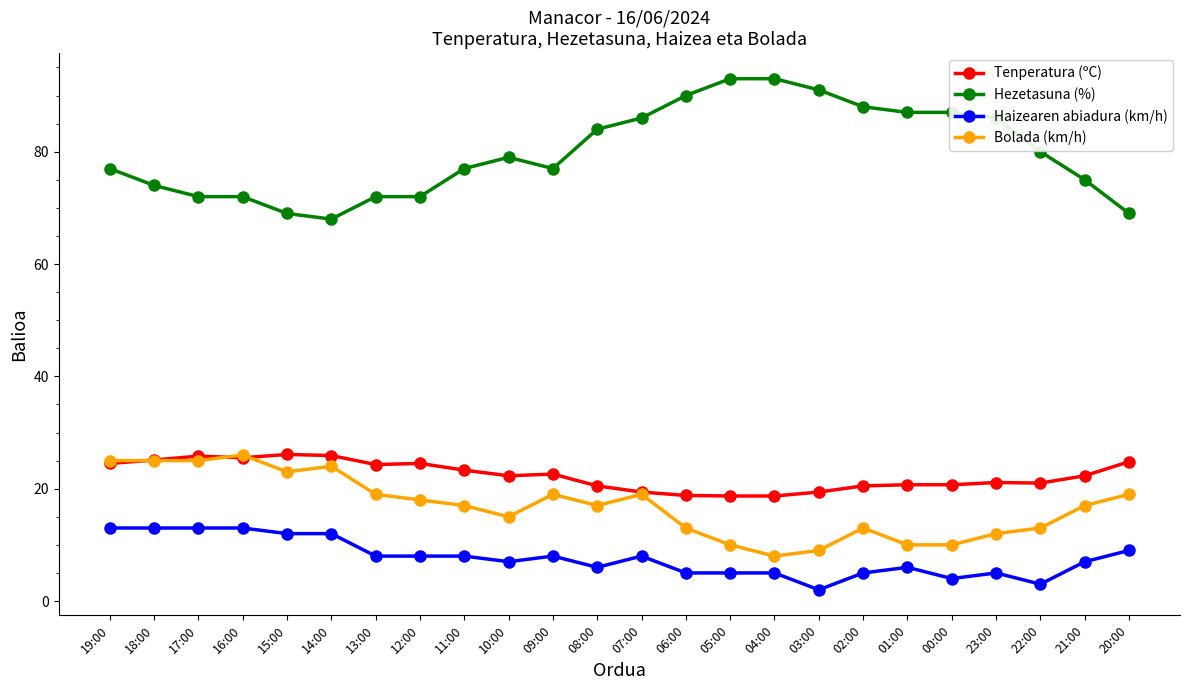

What is the label of the 8th point from the right?

03:00